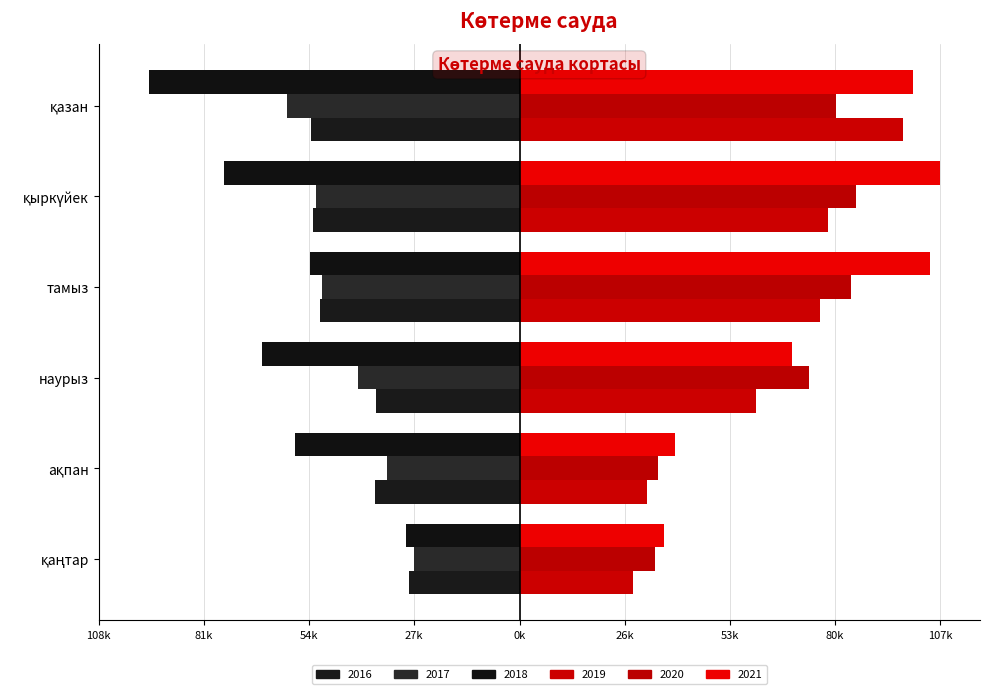

What are all the series names shown in the legend?

2016, 2017, 2018, 2019, 2020, 2021